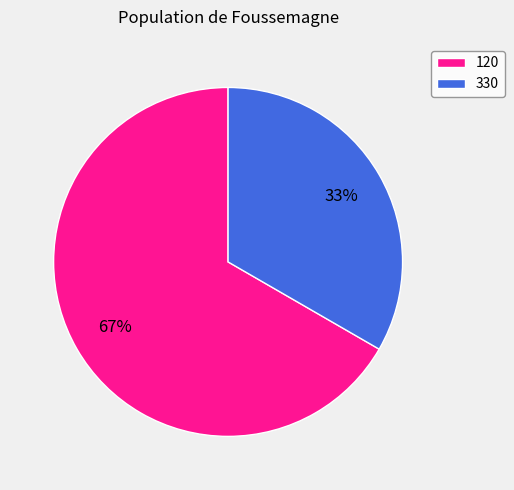

Is 120 the majority of the pie?

Yes